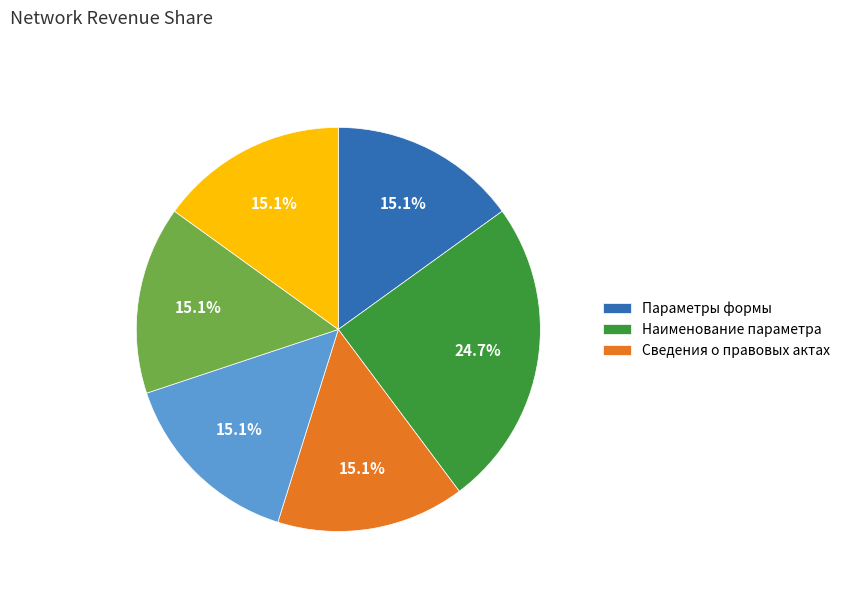

How many slices are in this pie chart?

6